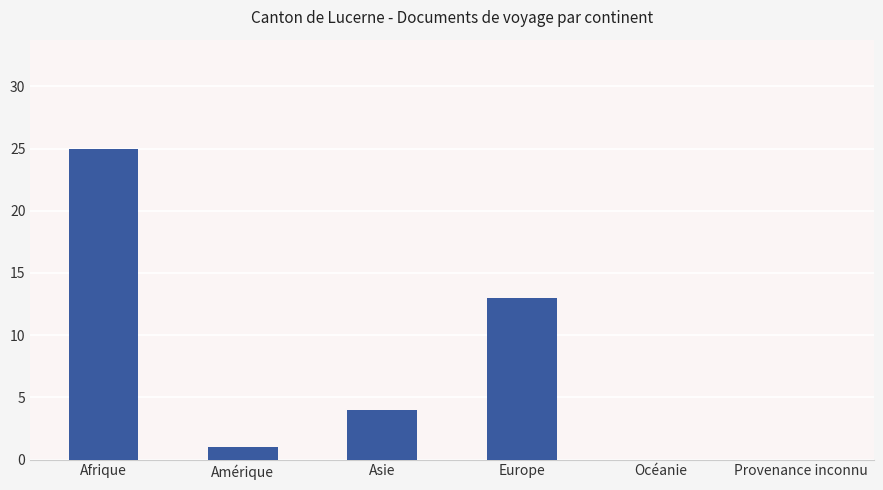

What is the greatest value displayed?

25